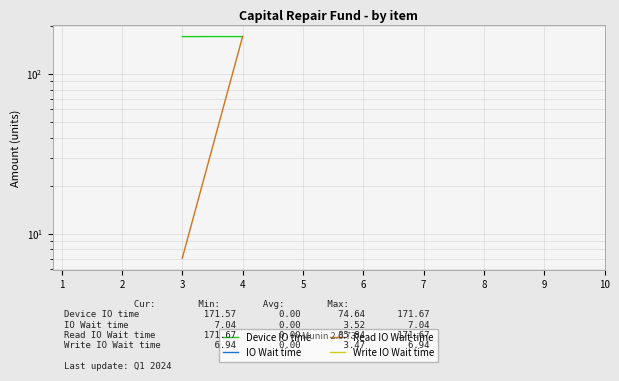

At which category is the sum across all series the highest?

1